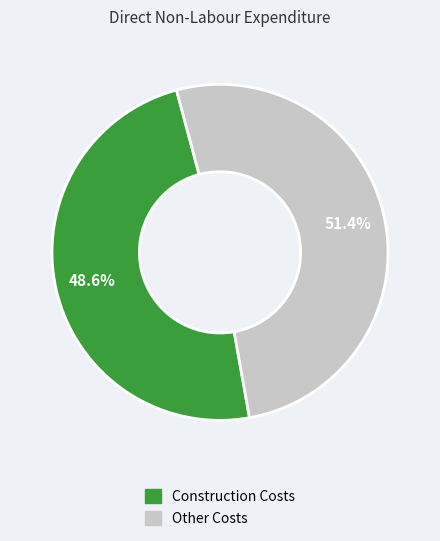

Does any single category account for the majority?

Yes